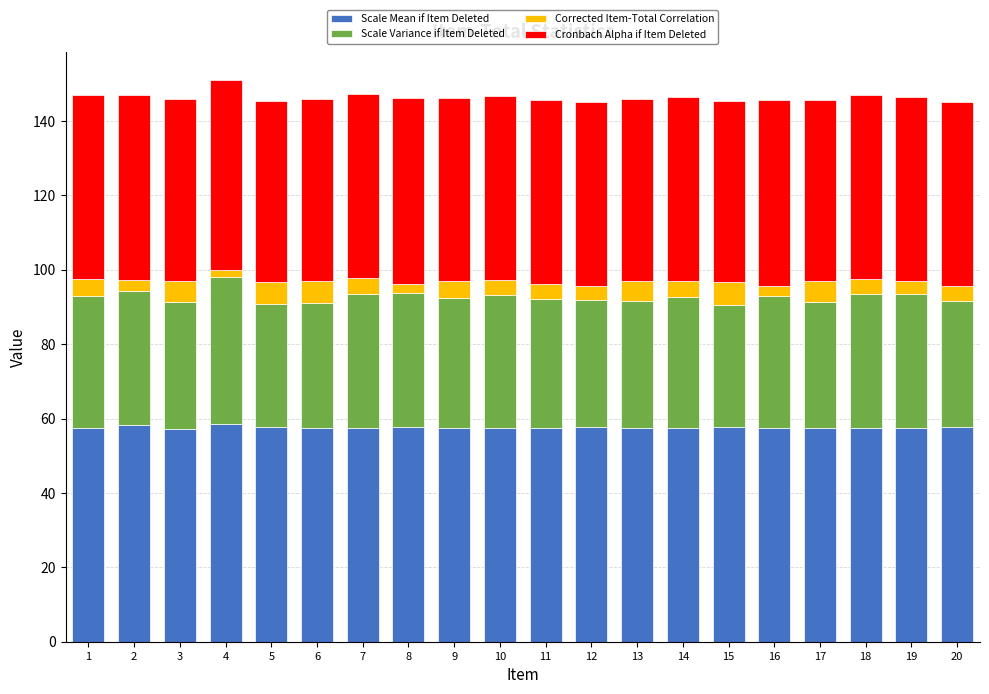

Is it true that Scale Mean if Item Deleted equals 94.3 at 13?

False